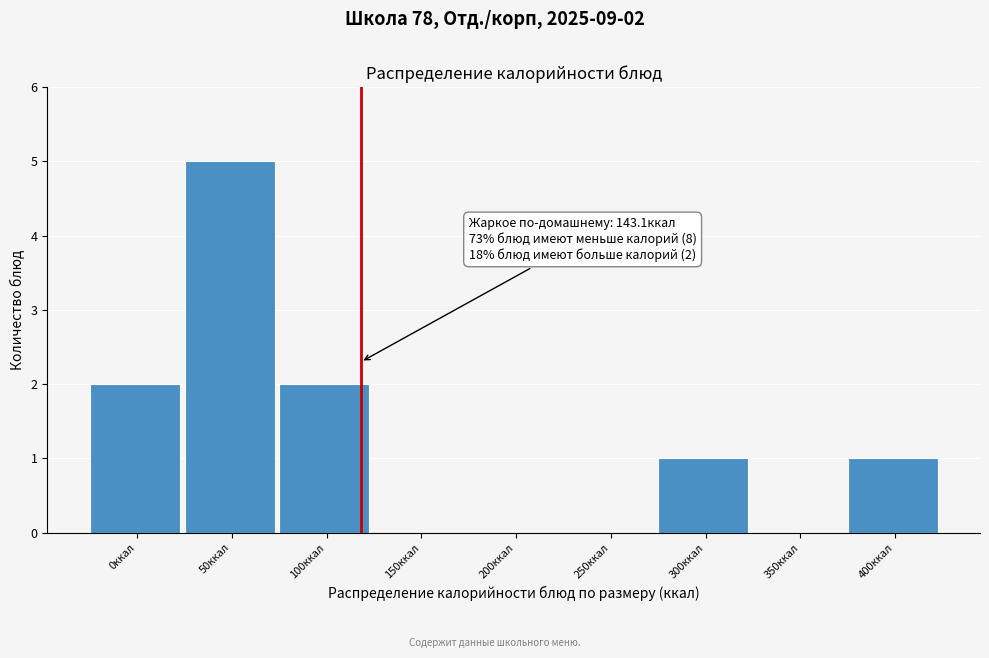

Reading left to right, what are all the values shown in this chart?

0ккал=2	50ккал=5	100ккал=2	150ккал=0	200ккал=0	250ккал=0	300ккал=1	350ккал=0	400ккал=1